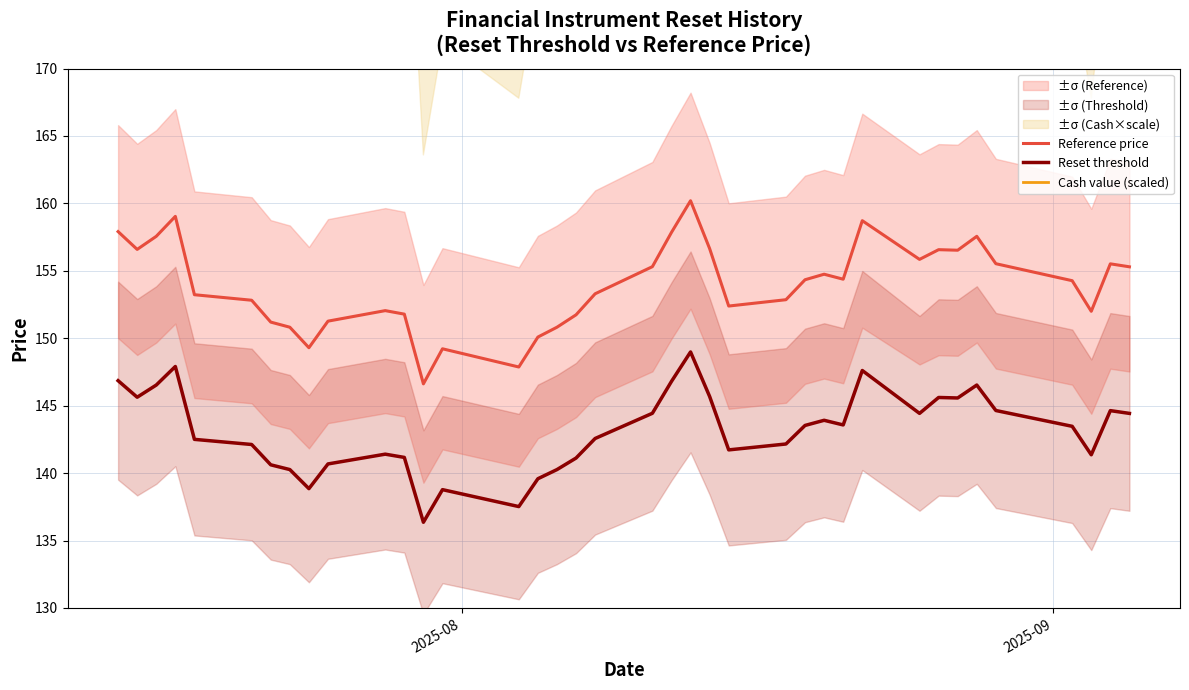

What is the maximum value for Reset threshold?

149.0